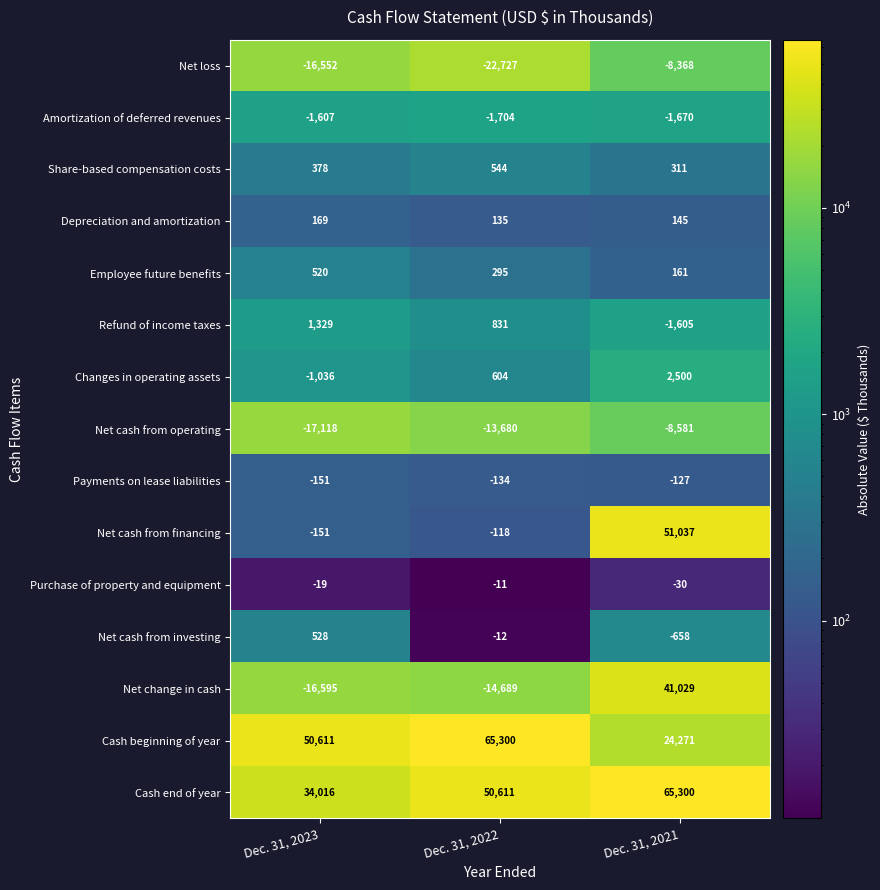

What is the average value of the Purchase of property and equipment series?

-20